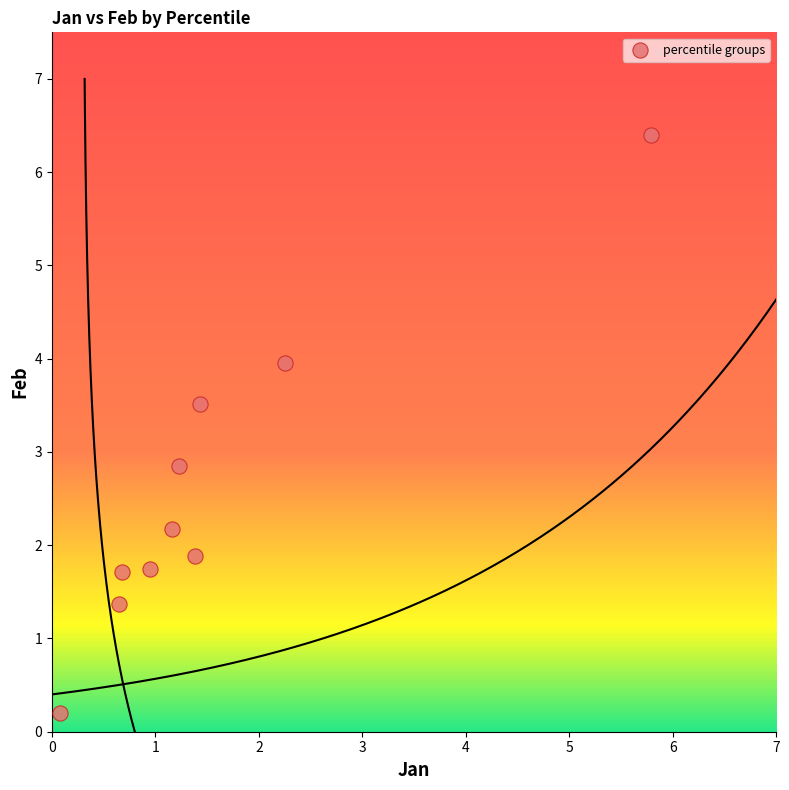

What is the average X value?

1.6